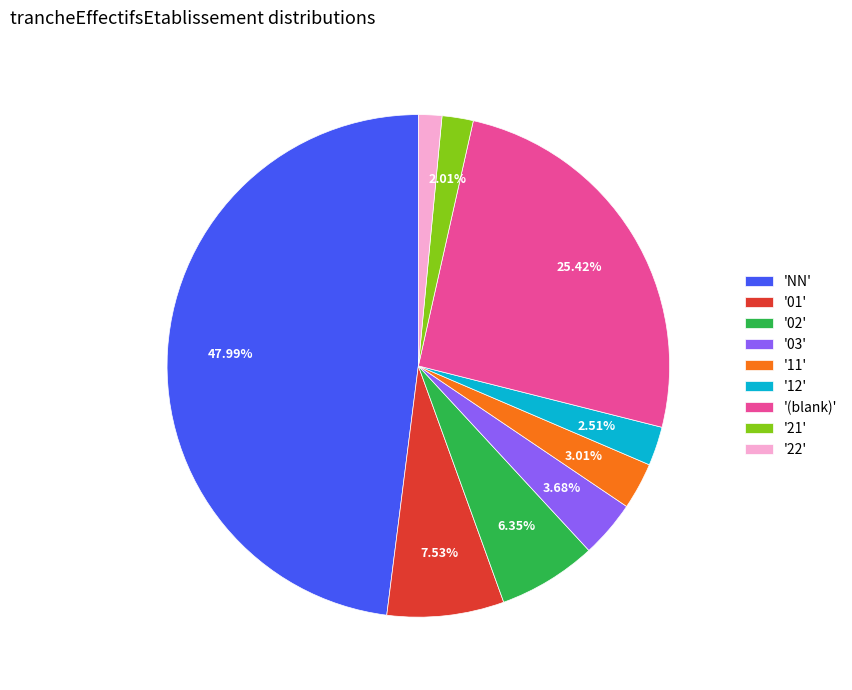

Which has a higher value, '02' or '21'?

'02'